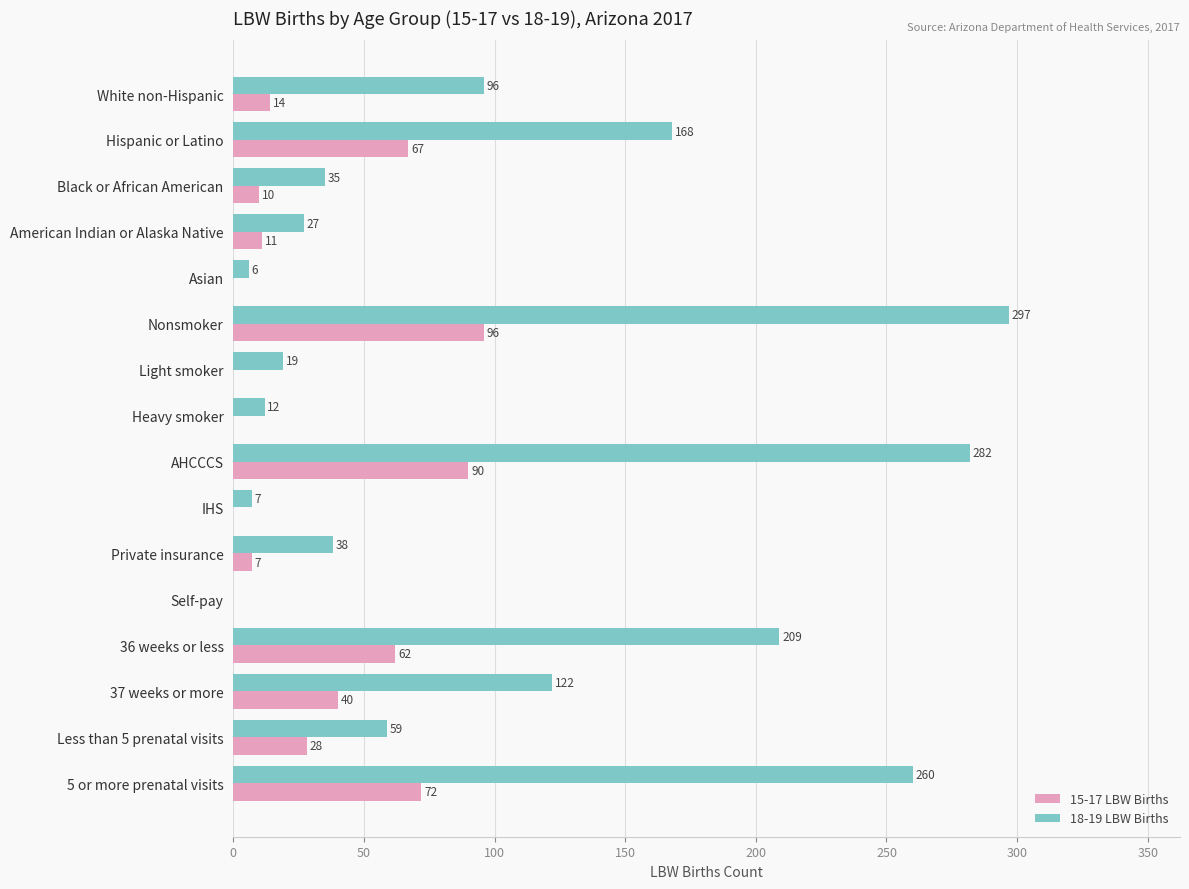

Which series has the largest total across all categories?

18-19 LBW Births